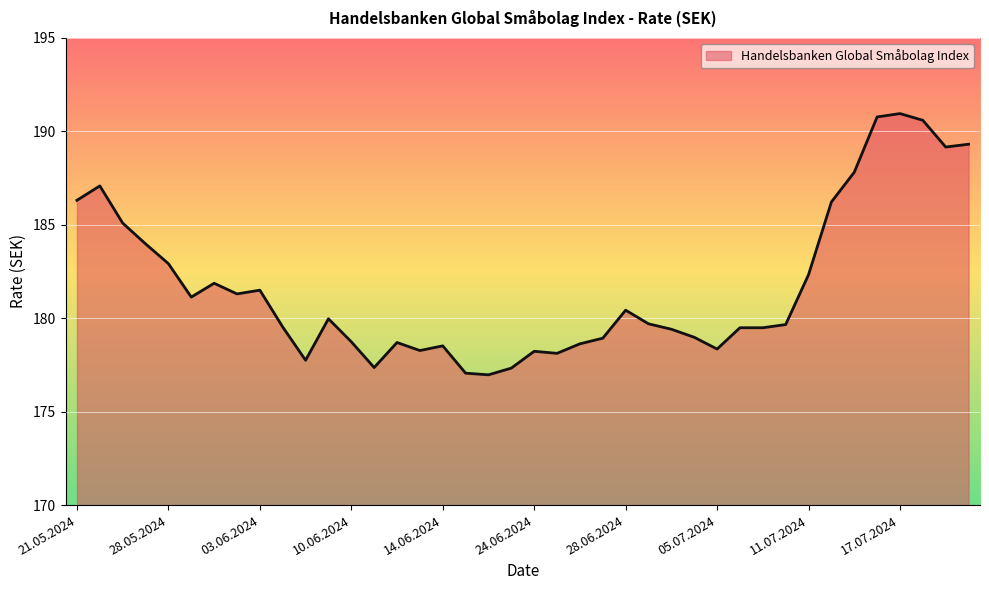

What is the smallest value displayed?

177.0